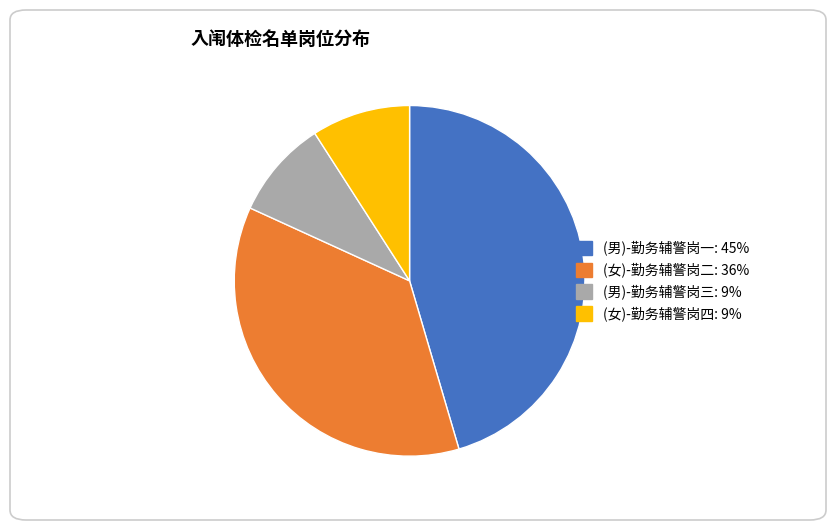

Does any single category account for the majority?

No